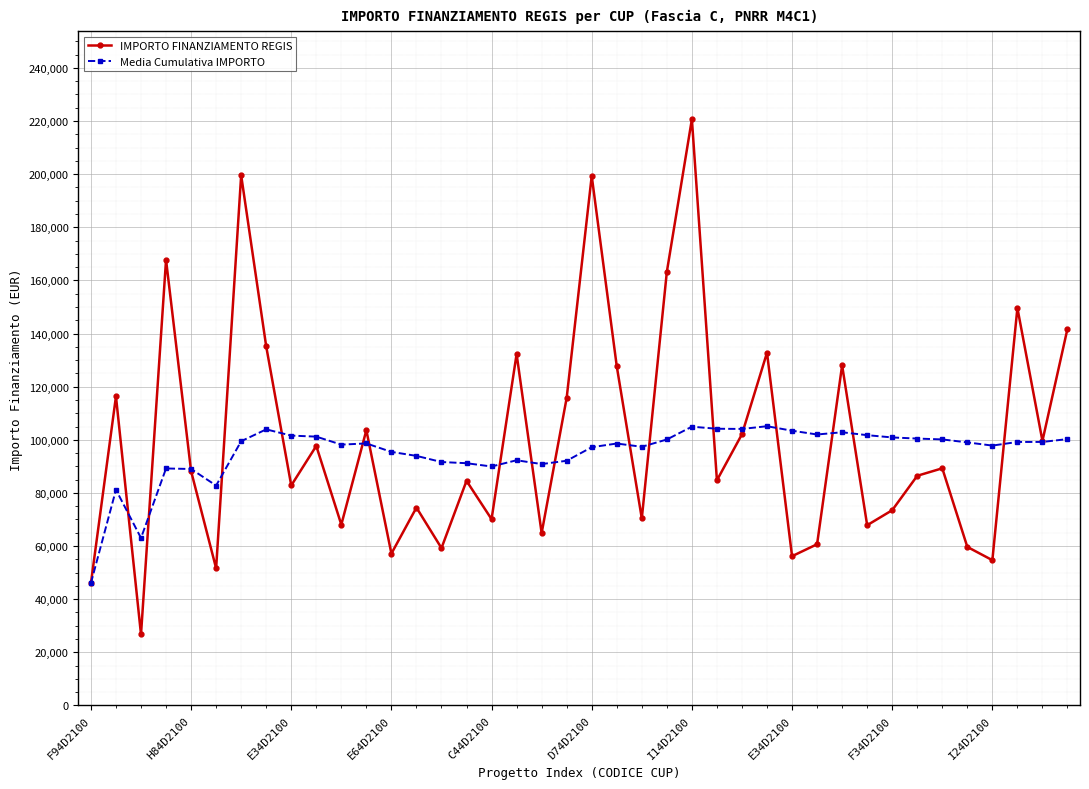

Is this an area chart (filled region under the line)?

No